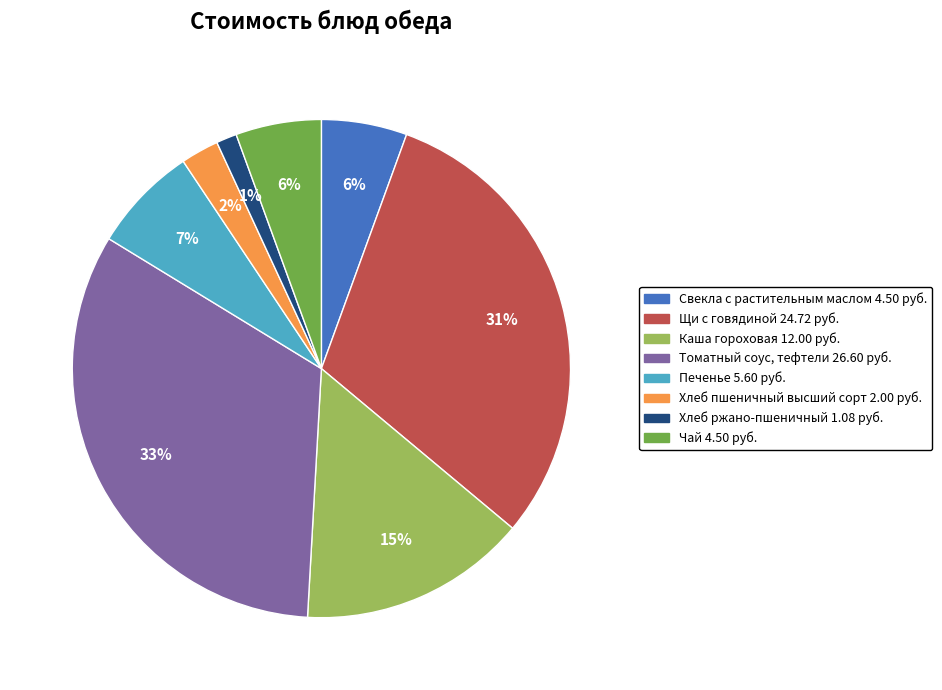

How many segments does this pie chart have?

8